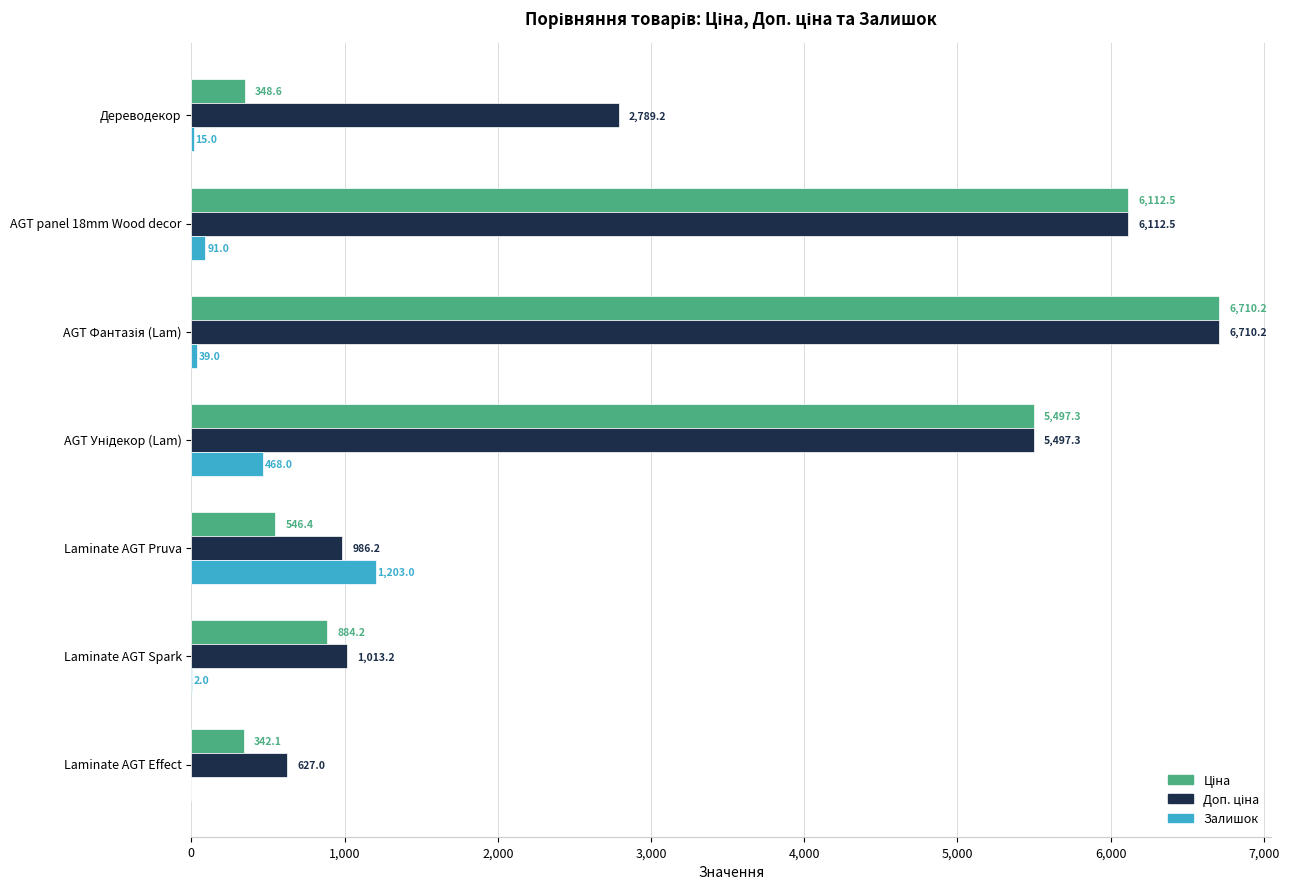

What is the sum of the Залишок values at Laminate AGT Effect and Laminate AGT Pruva?

1203.0